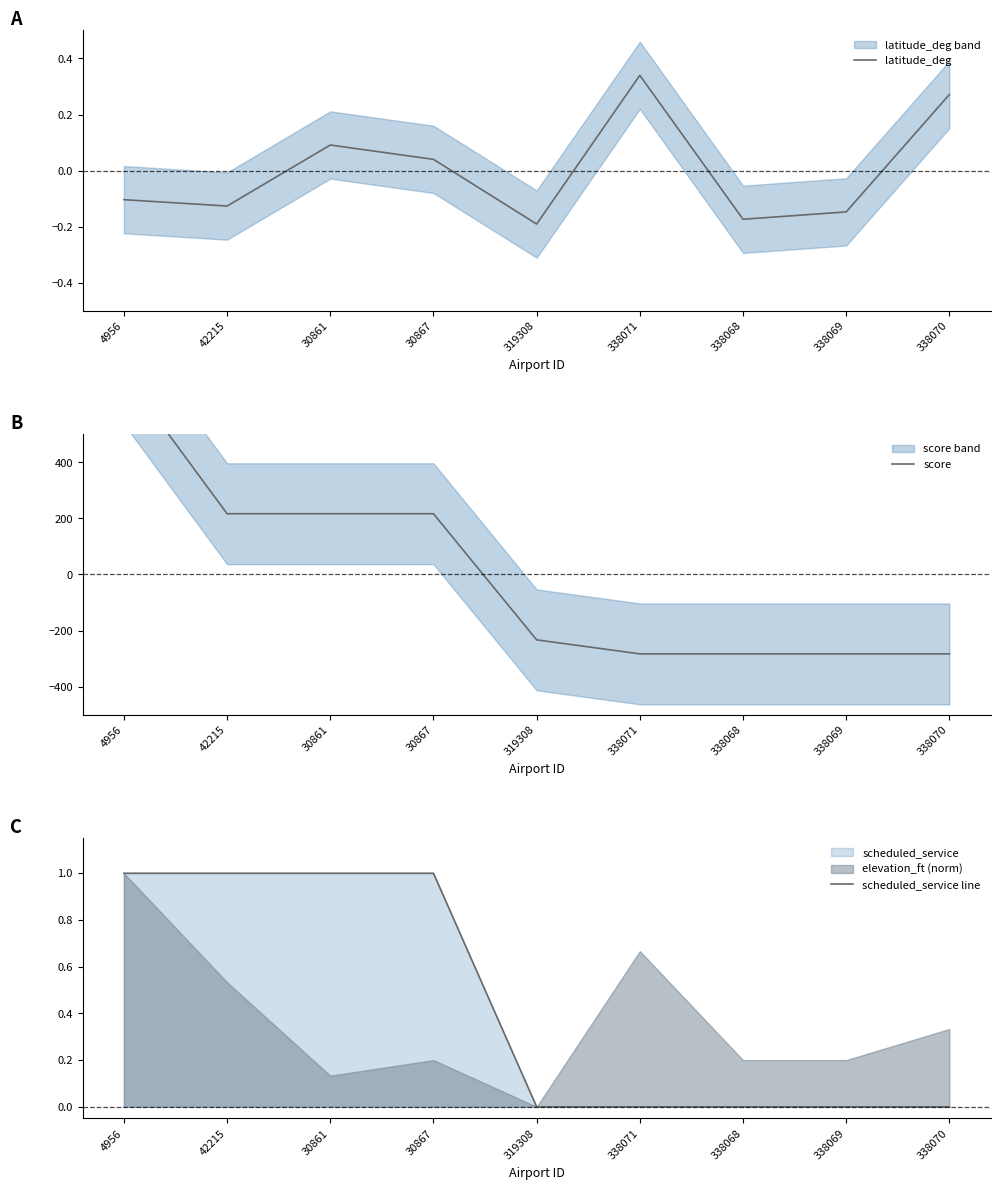

At which category is the sum across all series the highest?

4956